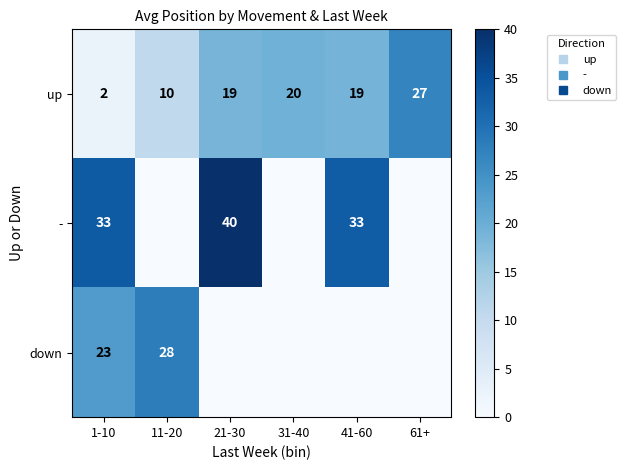

The down series shows 31.6 at 1-10. True or false?

False